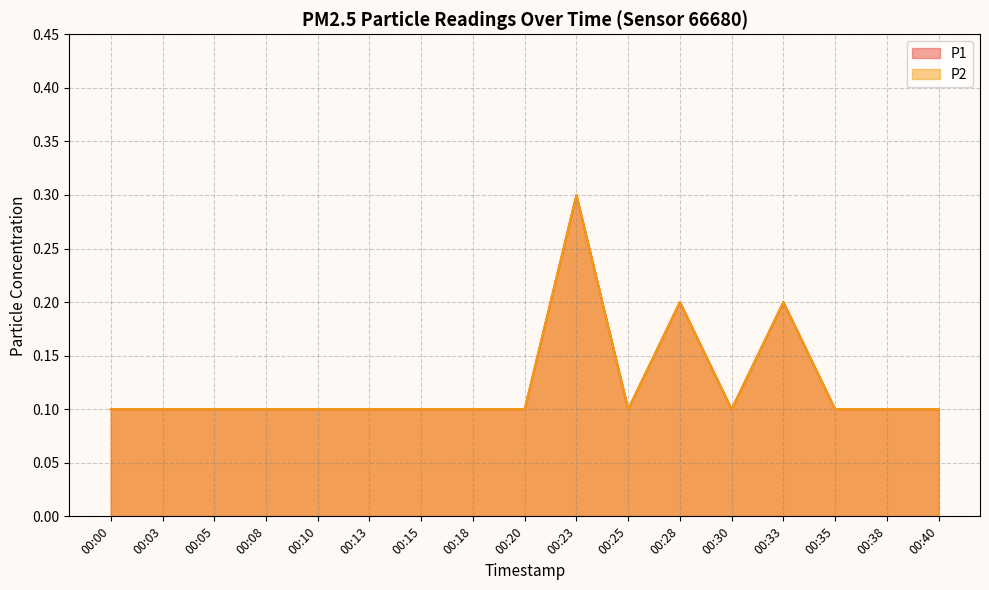

List the labels in order of P2 value, smallest first.

00:00, 00:03, 00:05, 00:08, 00:10, 00:13, 00:15, 00:18, 00:20, 00:25, 00:30, 00:35, 00:38, 00:40, 00:28, 00:33, 00:23